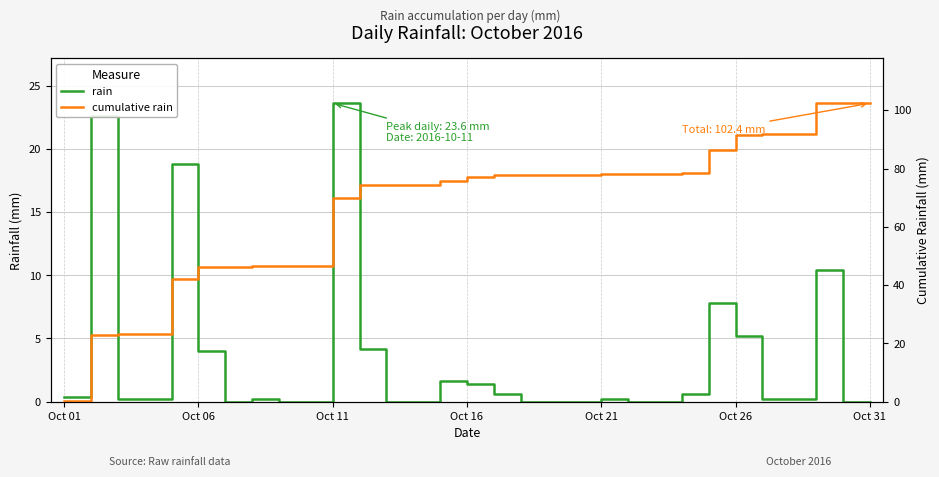

Rank the series at Oct 01 from lowest to highest value.

rain, cumulative rain